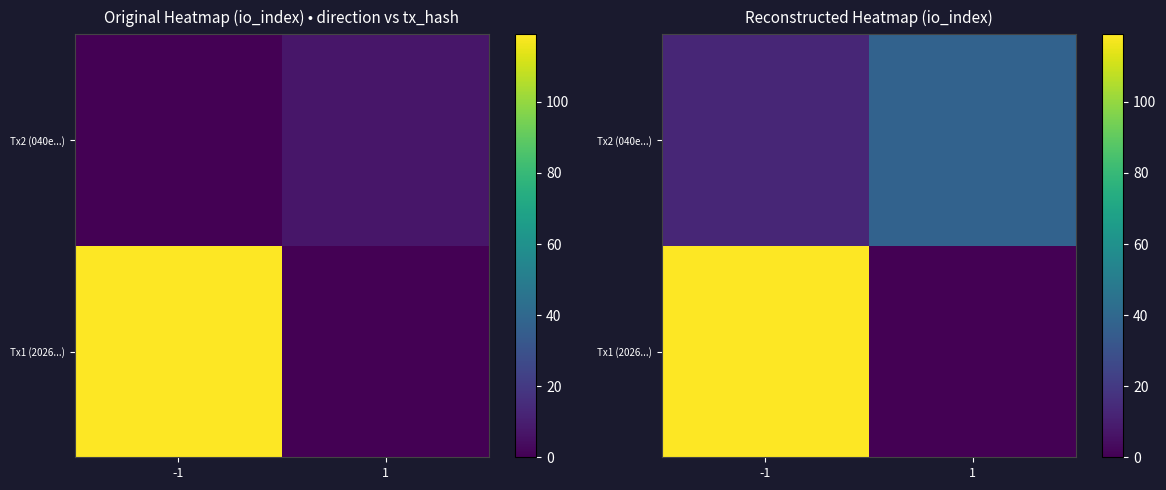

True or false: Tx1 (2026...) has a value of 119.0 at -1.

True